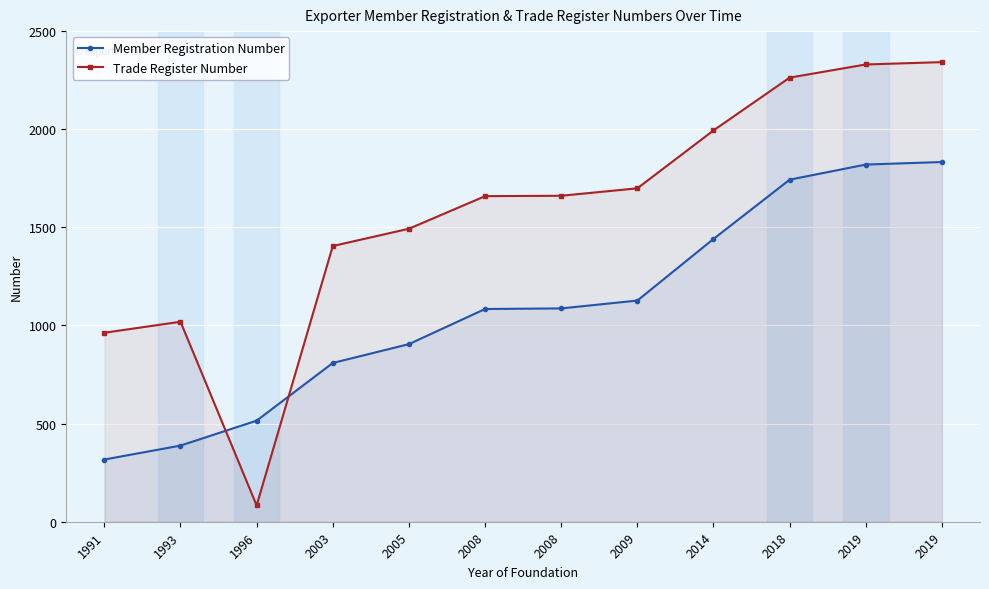

True or false: Member Registration Number has more than 2 interior local peaks.

False